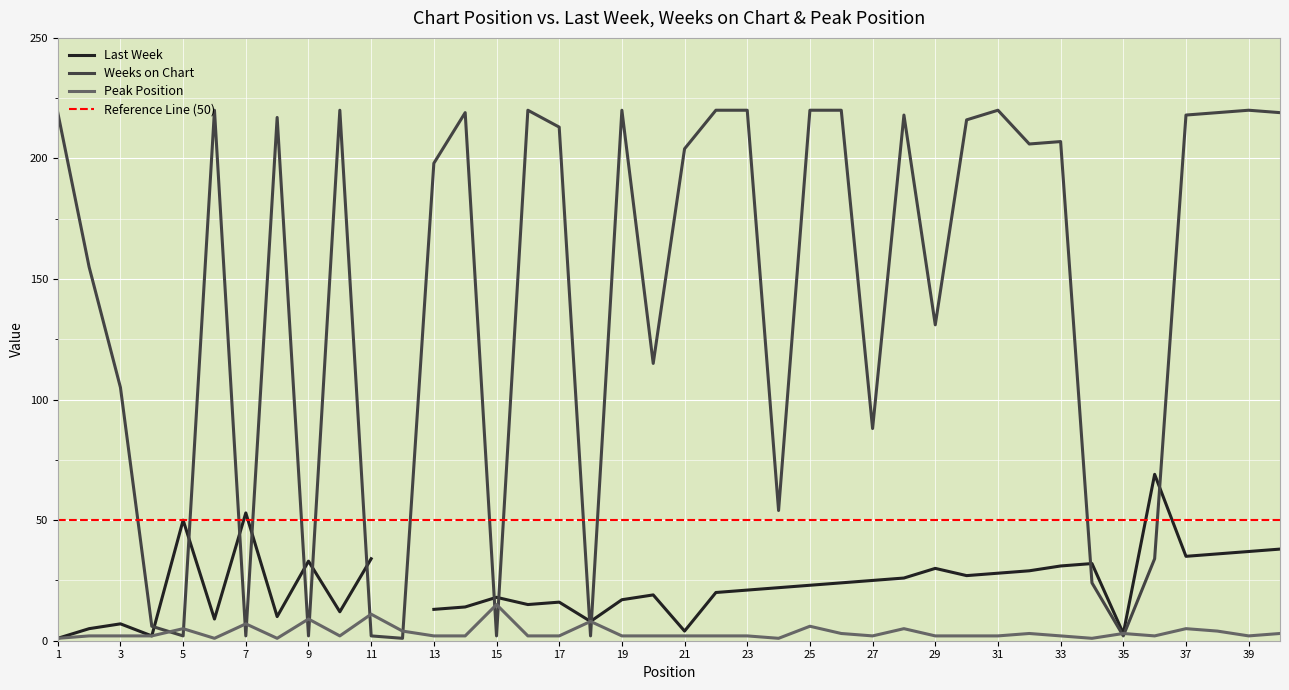

Where is the first local minimum for Peak Position?

6